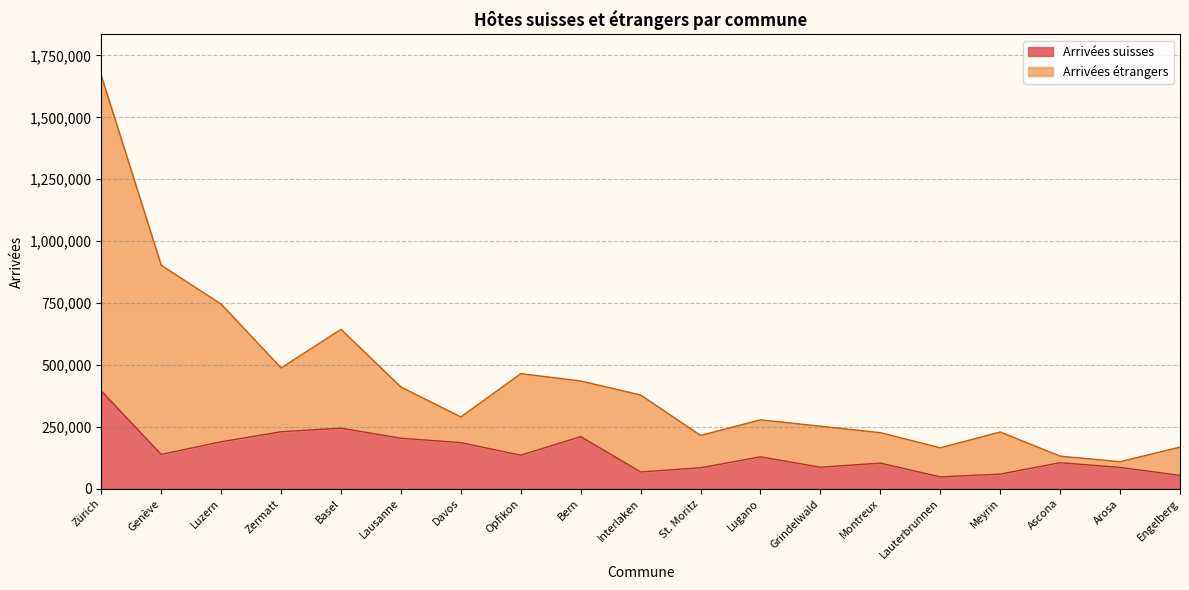

In Arrivées étrangers, how many points are lower than both neighbors (excluding endpoints)?

5